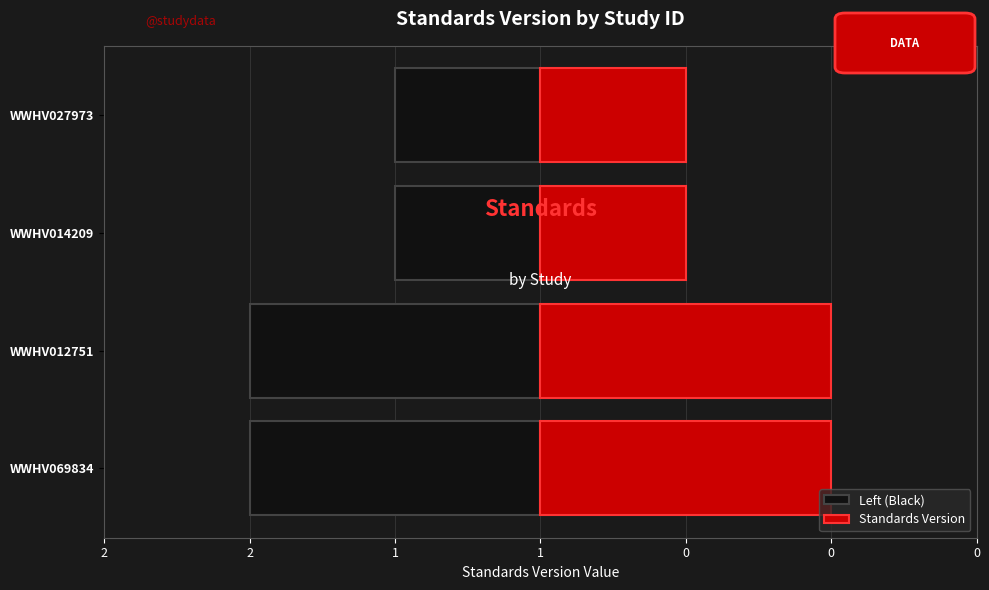

Where is Left (Black) nearest to the value -1?

WWHV014209